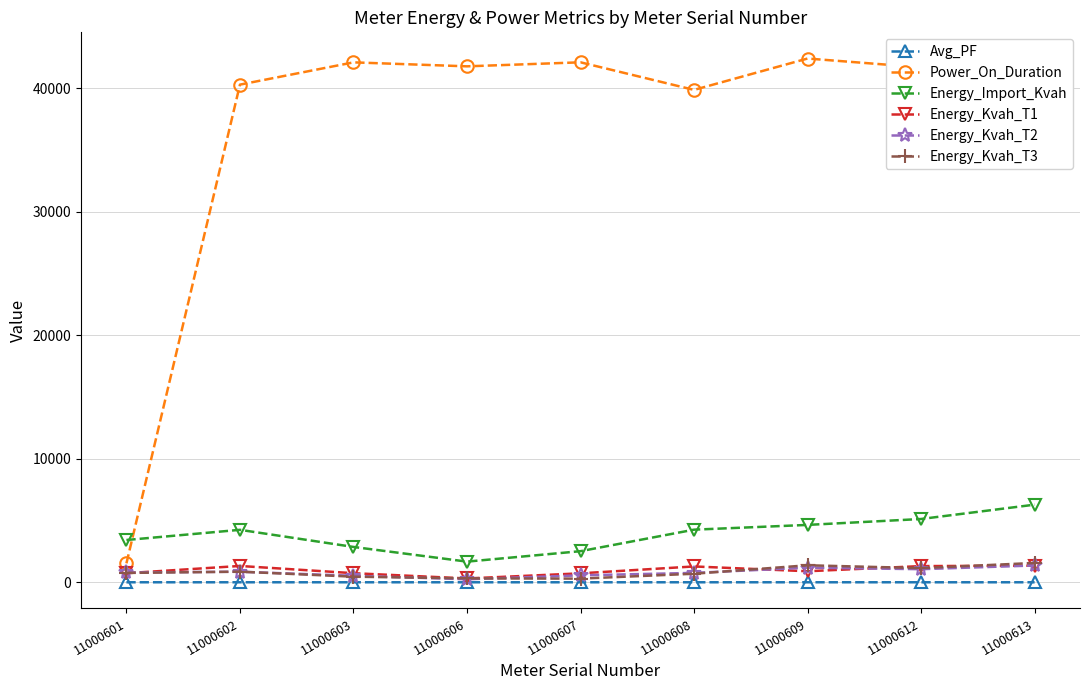

True or false: Energy_Import_Kvah has a value of 6874.5 at 11000608.

False